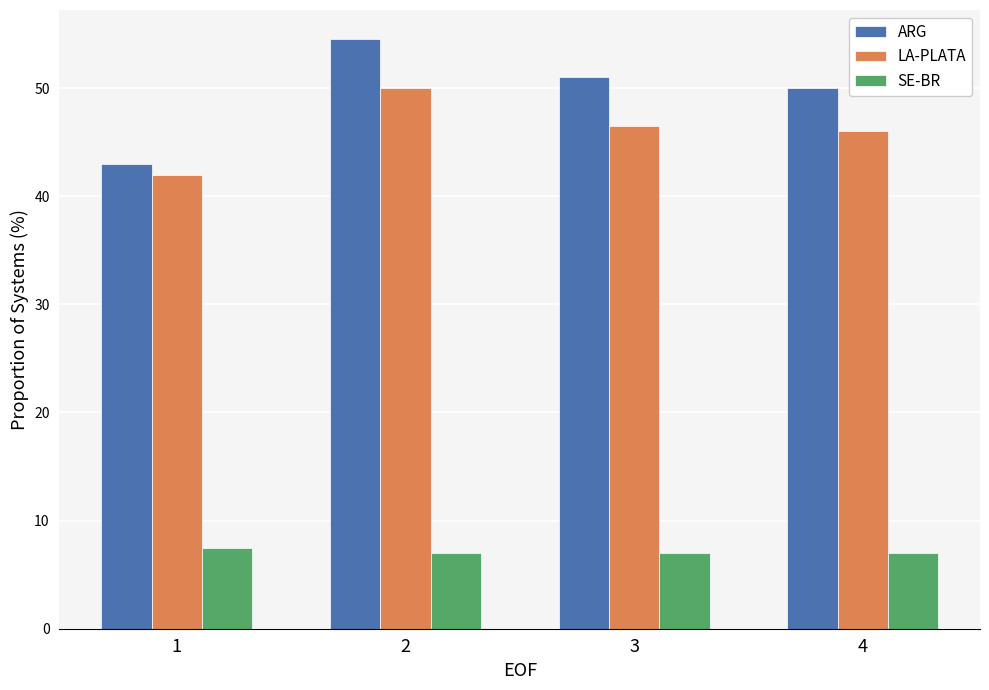

How many bars are there in each group?

3